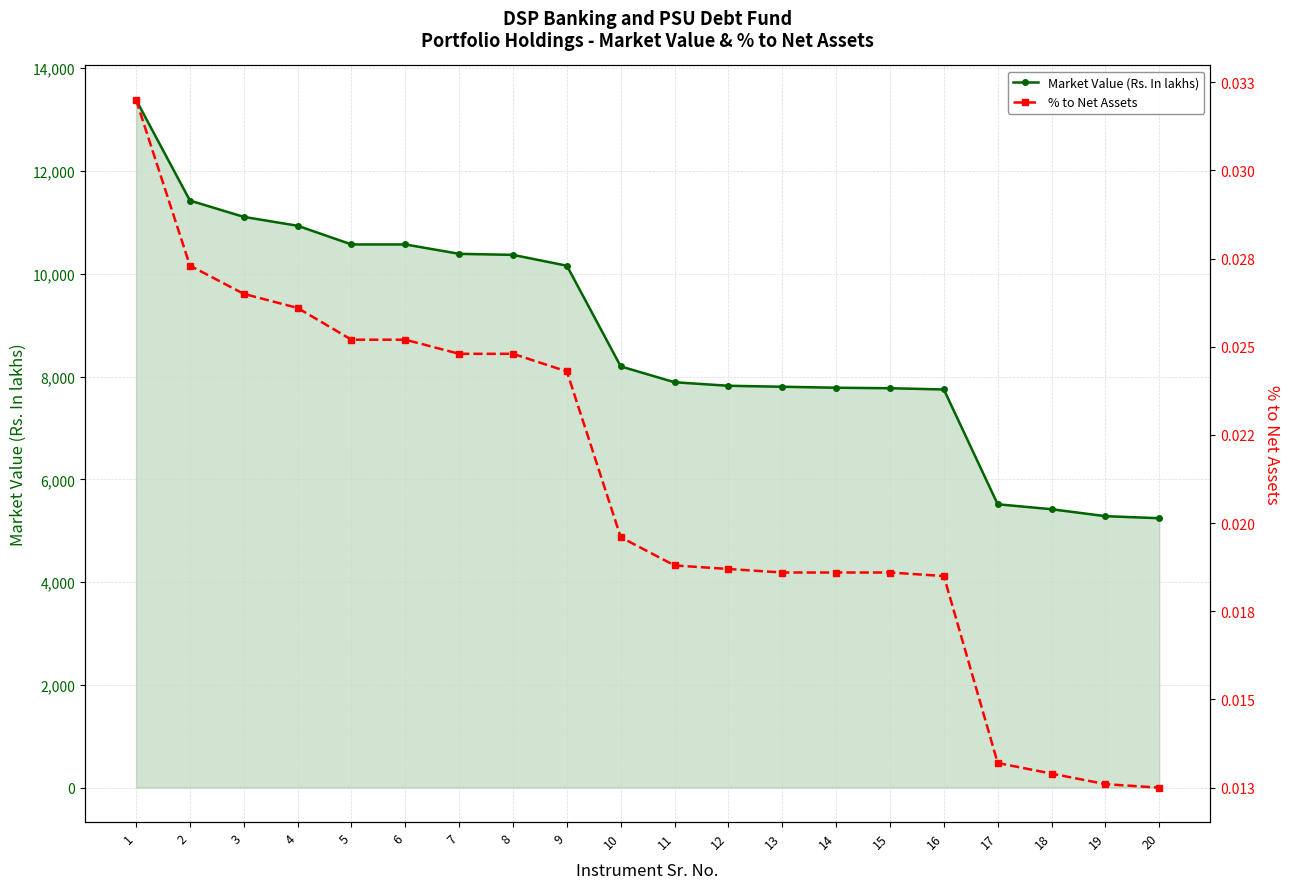

Reading left to right, what are all the values shown in this chart?

Market Value (Rs. In lakhs): 1=13382.9	2=11423.2	3=11105.7	4=10933.2	5=10569.6	6=10569.4	7=10387.0	8=10366.4	9=10155.4	10=8196.3	11=7888.1	12=7819.9	13=7800.8	14=7781.7	15=7772.1	16=7748.0	17=5514.2	18=5417.7	19=5282.9	20=5243.0
% to Net Assets: 1=0.0	2=0.0	3=0.0	4=0.0	5=0.0	6=0.0	7=0.0	8=0.0	9=0.0	10=0.0	11=0.0	12=0.0	13=0.0	14=0.0	15=0.0	16=0.0	17=0.0	18=0.0	19=0.0	20=0.0